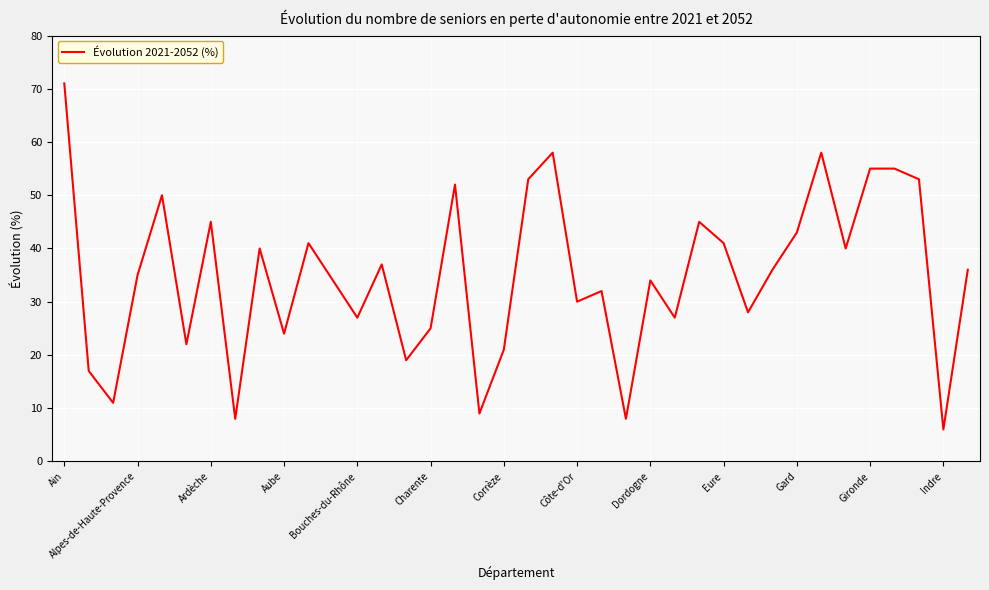

What is the sum of all values?

1326